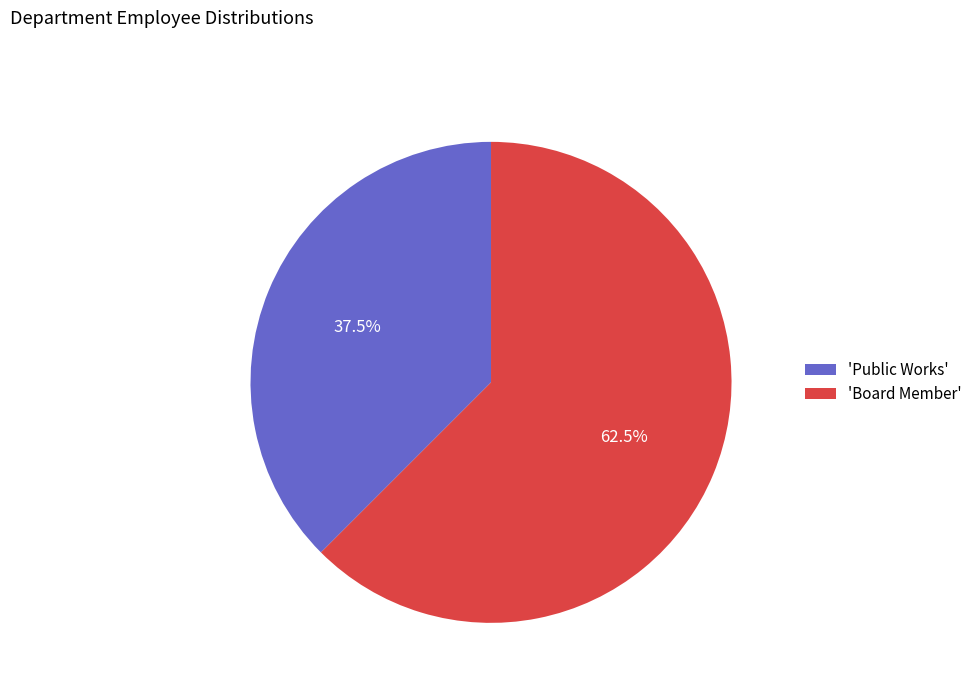

Which category has the biggest portion of the pie?

'Board Member'